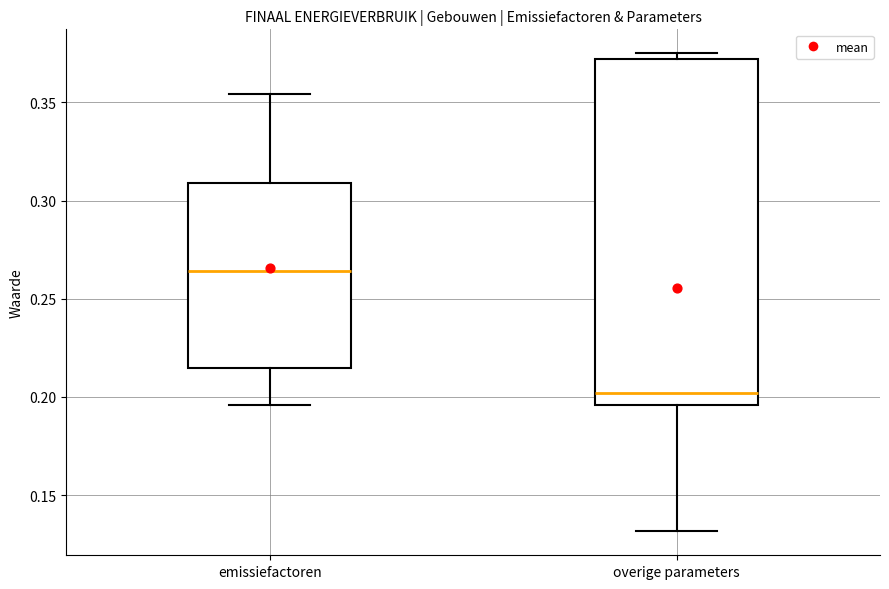

Reading left to right, transcribe this box plot: for each box, give where its median line is, the range the box spans, and where its two whiskers end, as read against the y-axis. The values are not printed on the chart, so give them approximately, as read against the axis.

emissiefactoren: median 0.265, box 0.215 to 0.310, whiskers 0.195 to 0.355
overige parameters: median 0.200, box 0.195 to 0.370, whiskers 0.130 to 0.375